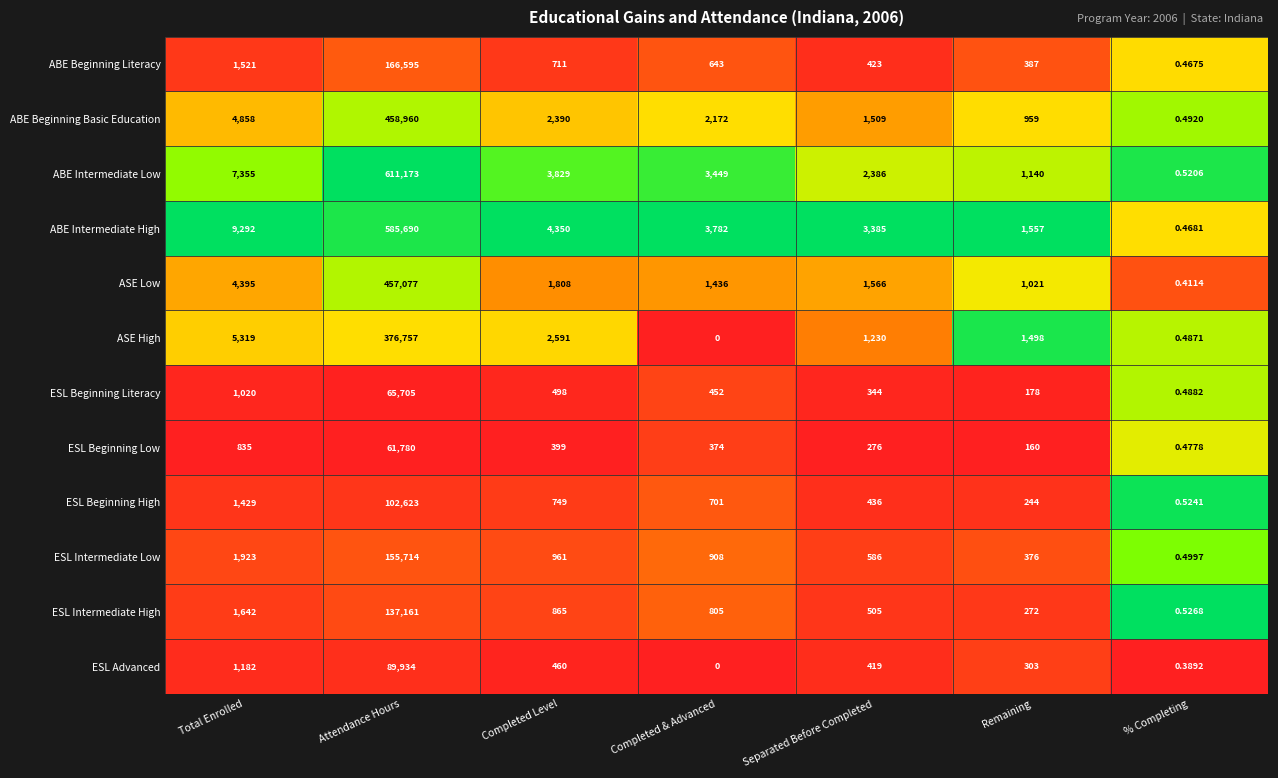

Which series changed the most between Attendance Hours and Remaining?

ABE Intermediate Low